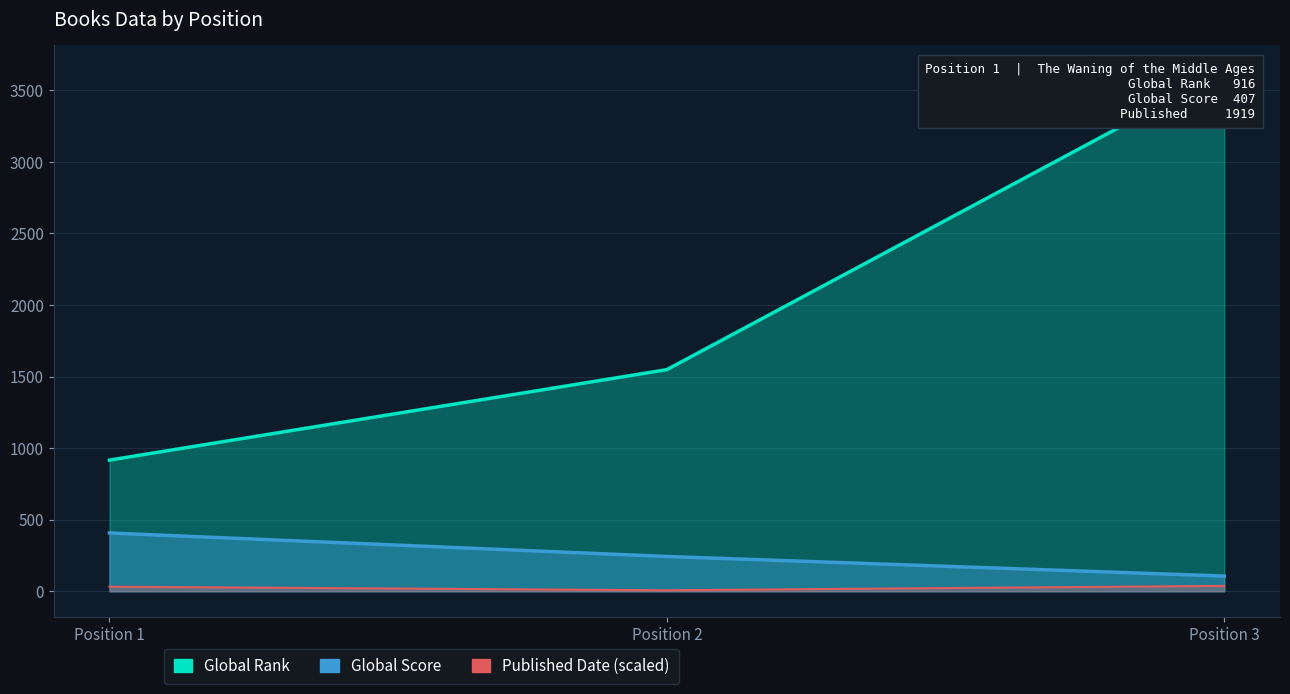

What is the value of the Global Rank point at the 3rd from the left?

3633.0